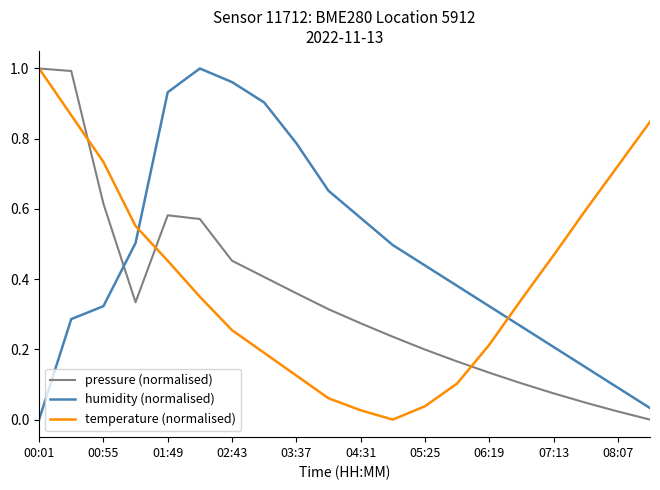

Which series ends up on top after the final intersection of humidity (normalised) and pressure (normalised)?

humidity (normalised)